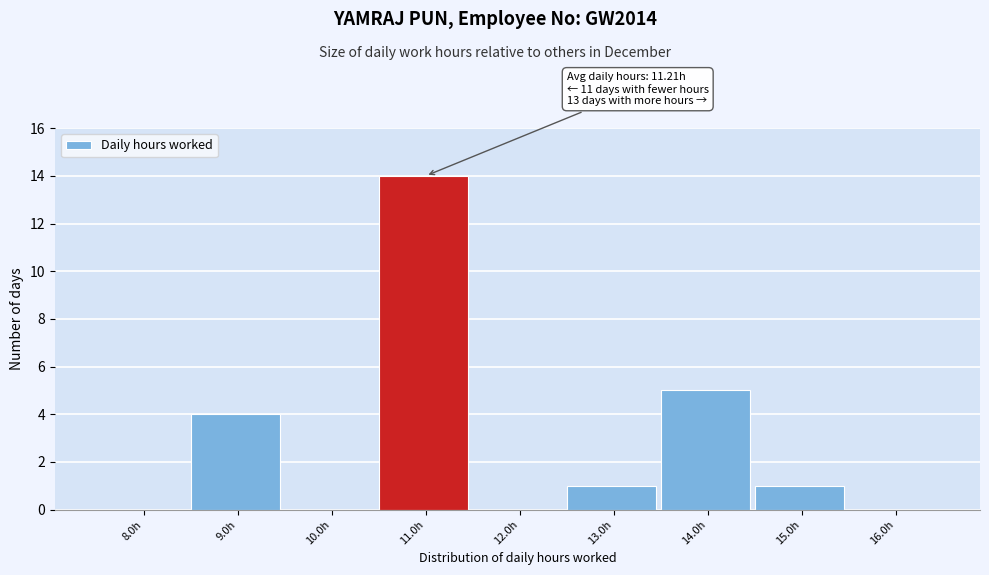

Reading left to right, extract all data points from this chart.

8.0h=0	9.0h=4	10.0h=0	11.0h=14	12.0h=0	13.0h=1	14.0h=5	15.0h=1	16.0h=0